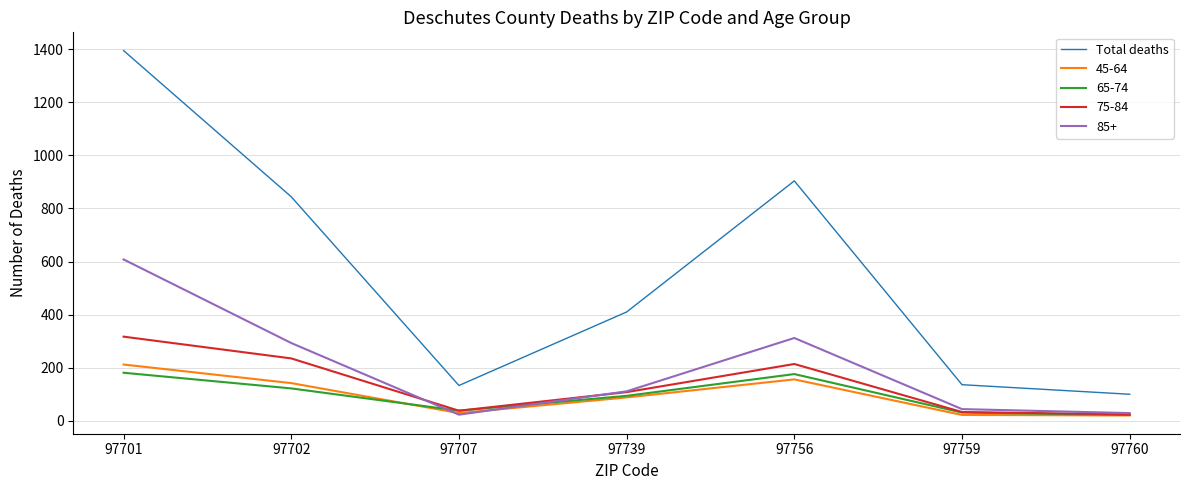

At which category does the chart reach its peak across all series?

97701